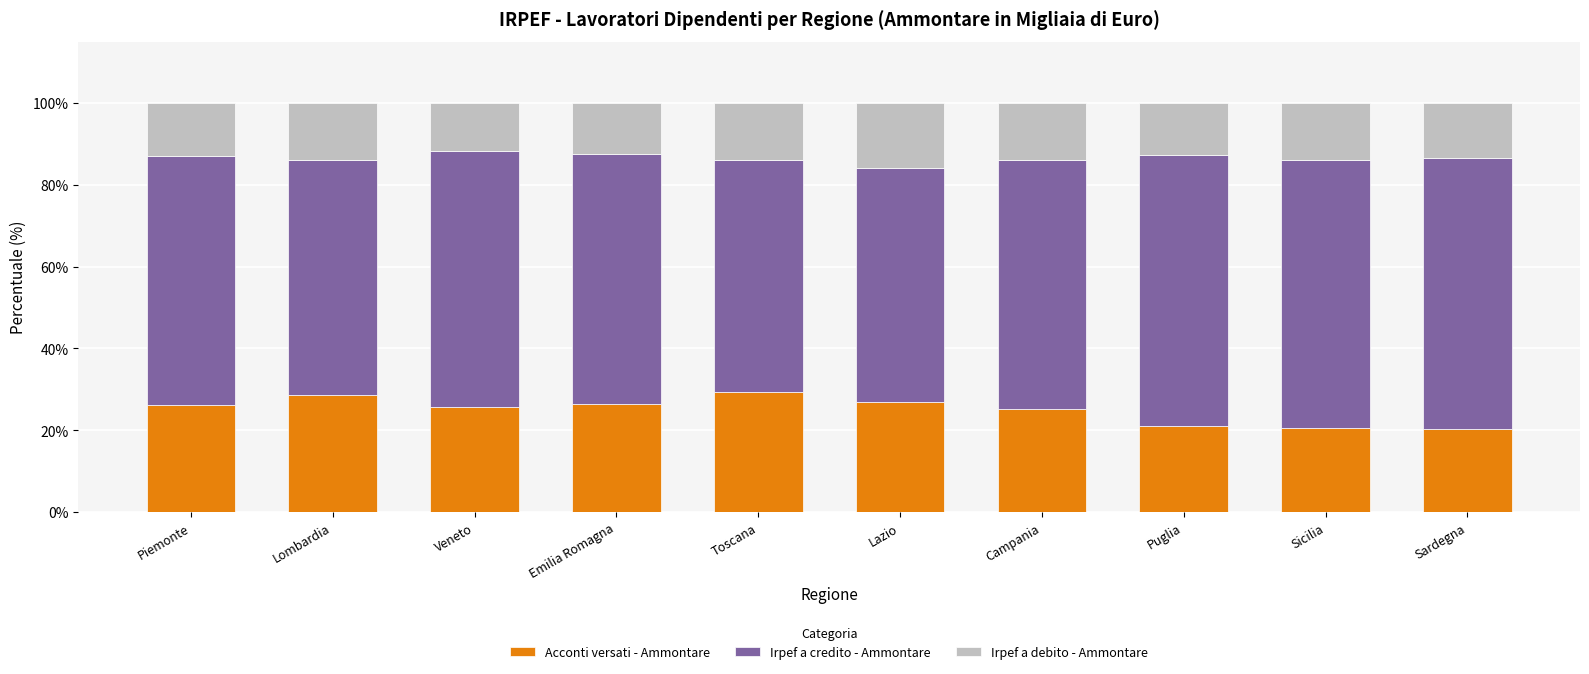

The value of Acconti versati - Ammontare at Sicilia is 20.6. True or false?

True